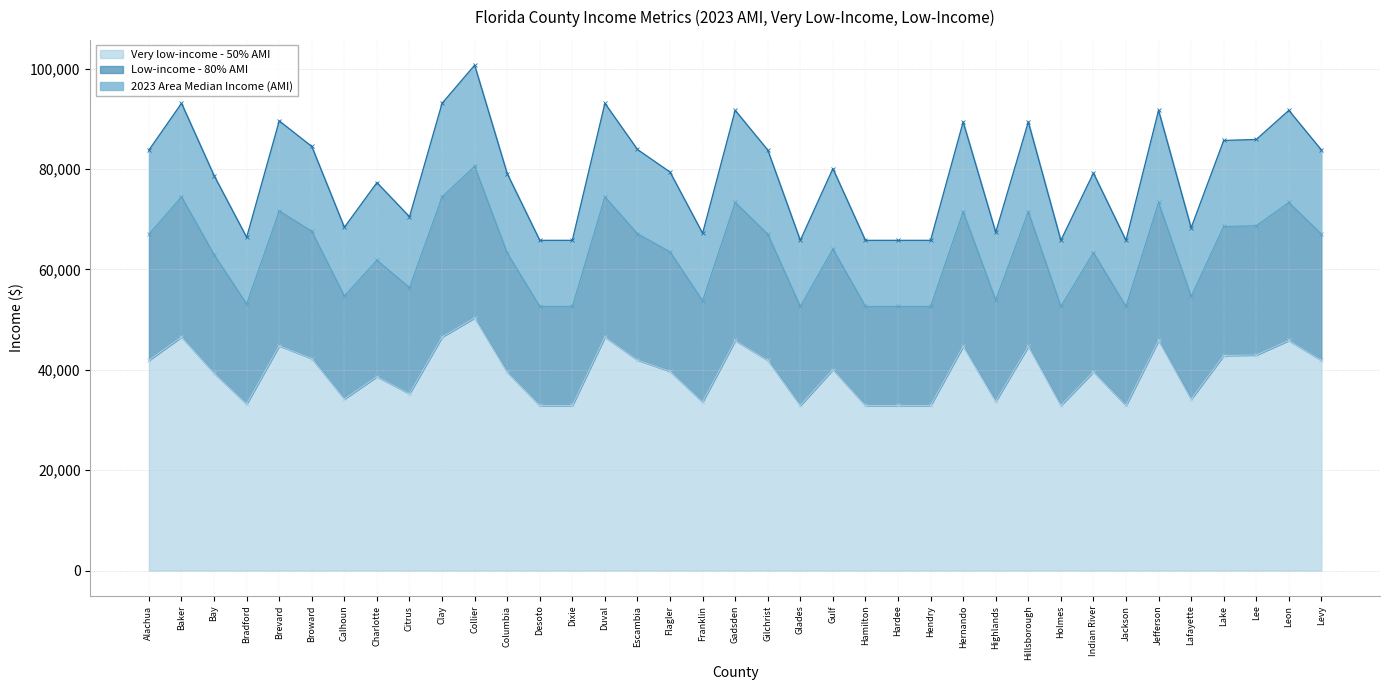

Does the chart have visible grid lines?

Yes